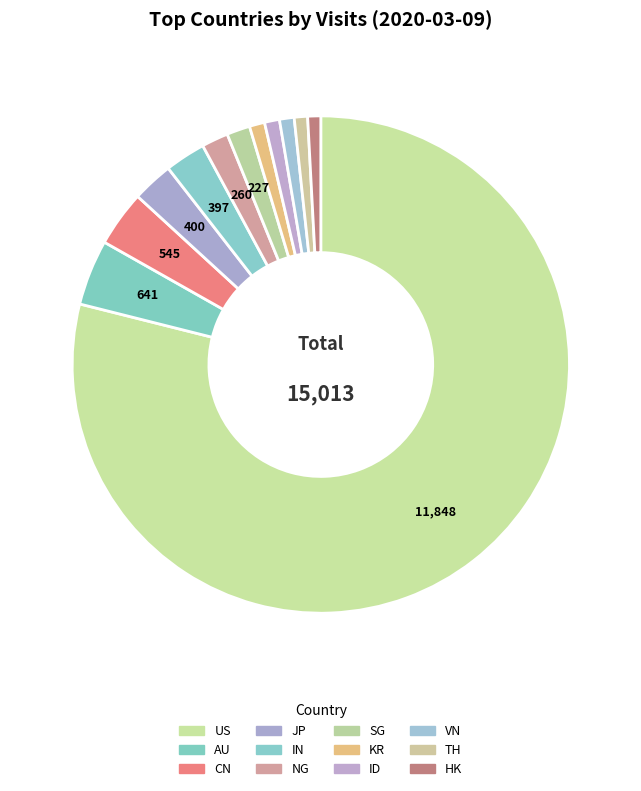

What is the change in value from ID to TH?

-16